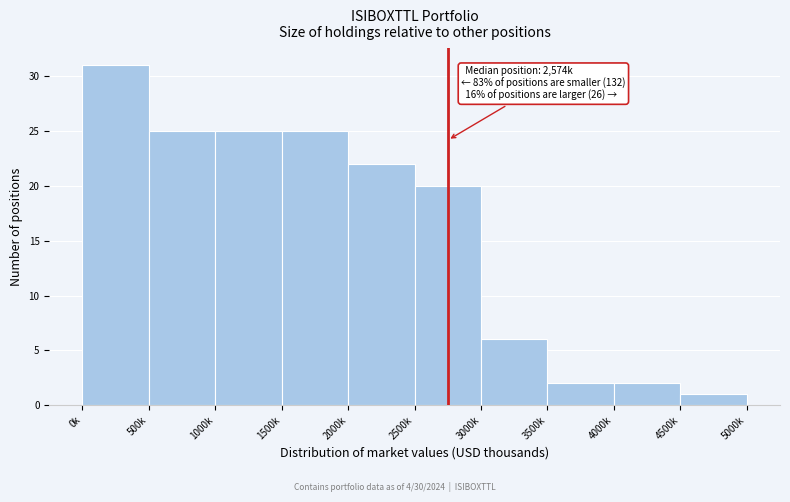

Reading left to right, transcribe all the data shown in this chart.

0k=31	500k=25	1000k=25	1500k=25	2000k=22	2500k=20	3000k=6	3500k=2	4000k=2	4500k=1